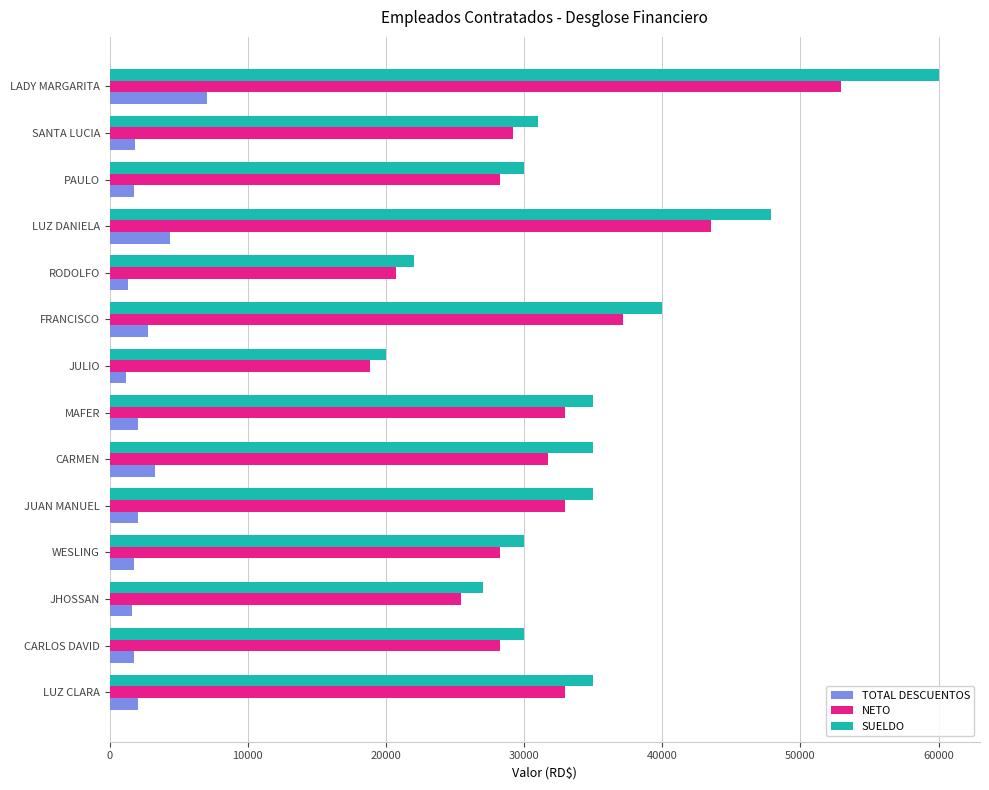

What is the highest value of the TOTAL DESCUENTOS series?

7032.7